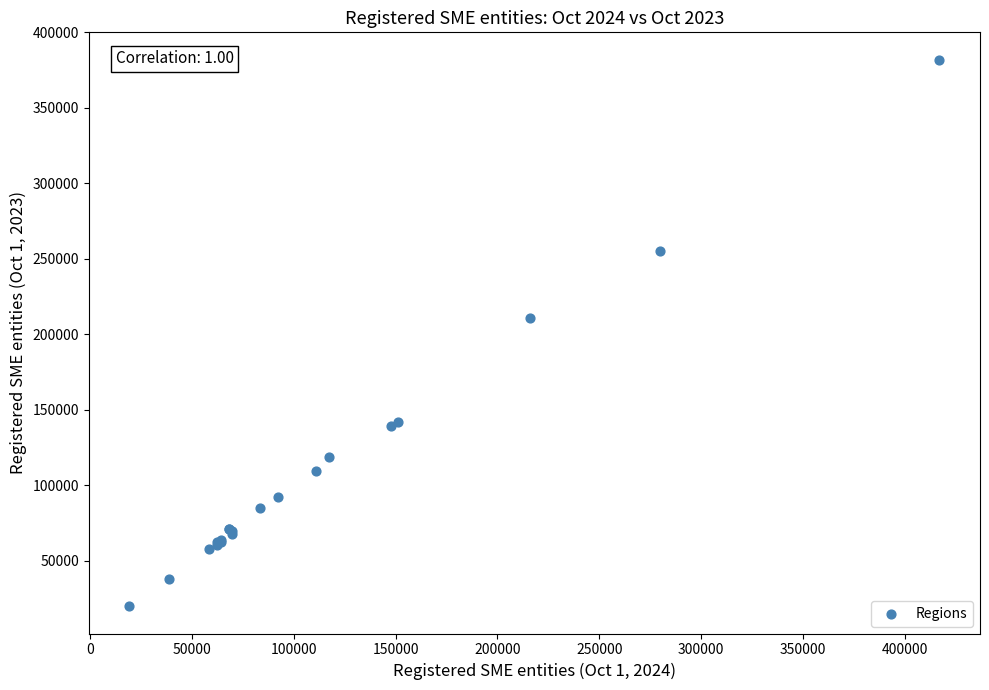

What Y value in the scatter plot is closest to 200904?

210898